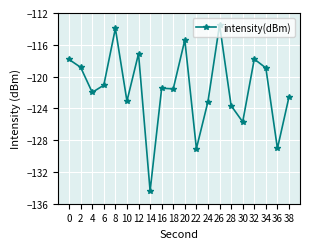

Between 26 and 34, which is larger?

26